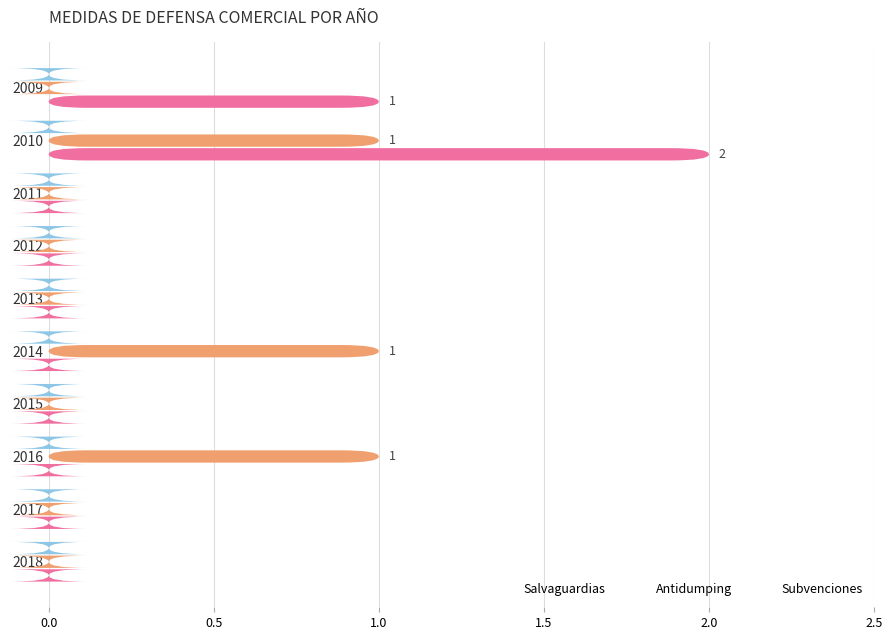

The value of Salvaguardias at 2013 is 0.0. True or false?

True